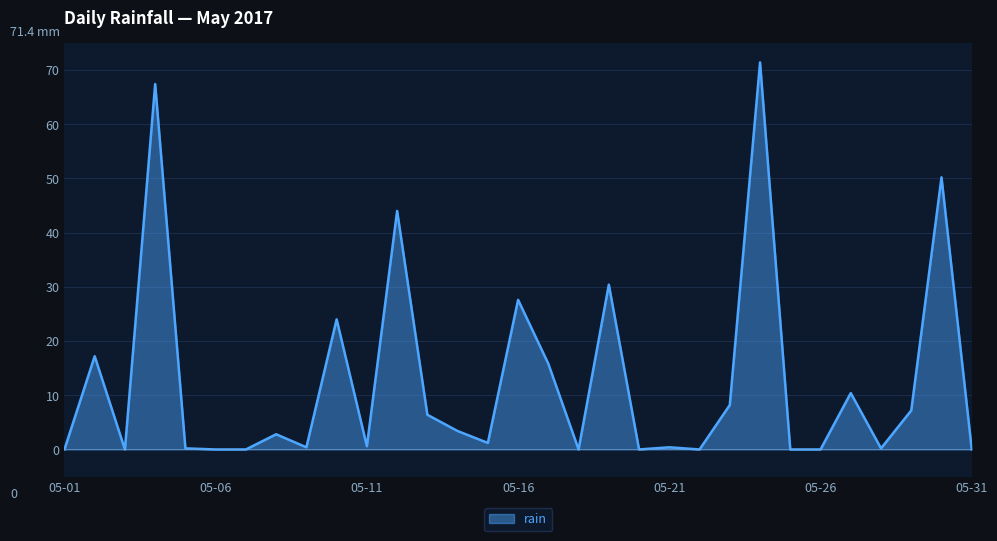

How many categories are shown in the chart?

31